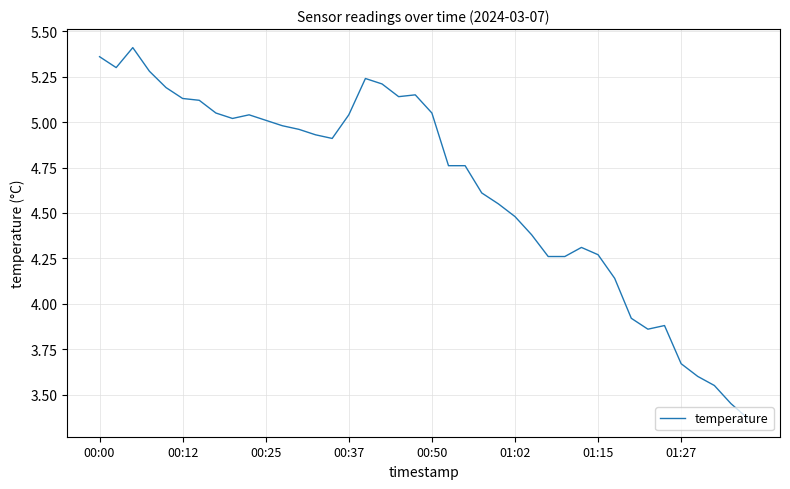

Which category has the lowest value across all series?

39